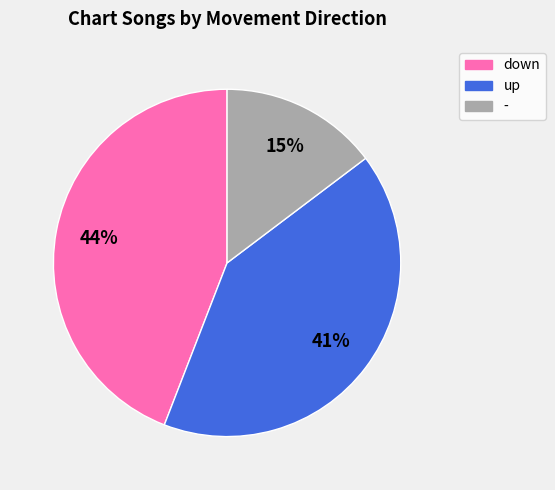

What percentage is the - slice, to the nearest percent?

15%